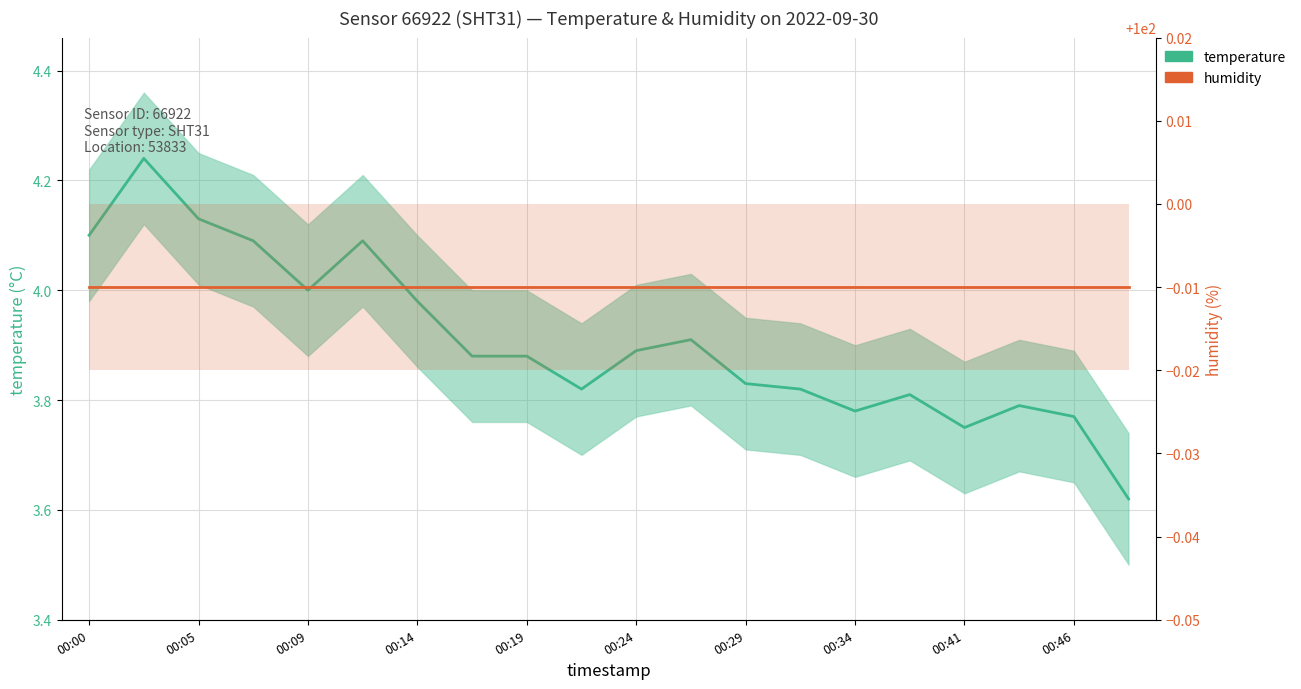

The temperature series shows 3.9 at 00:24. True or false?

True